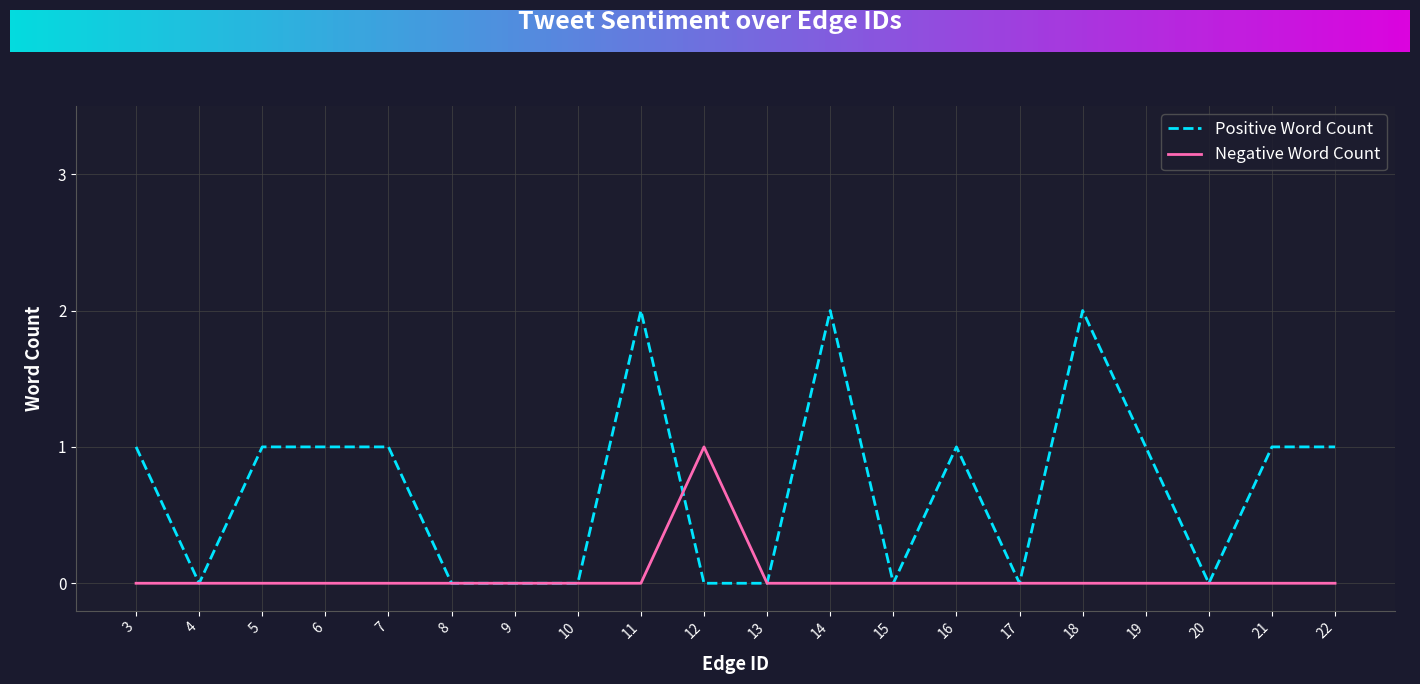

True or false: Positive Word Count has a value of 1 at 5.

True